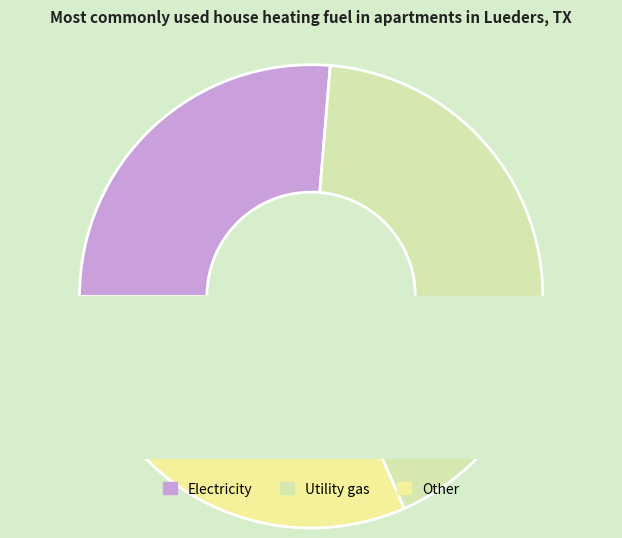

Which slice is the largest?

3